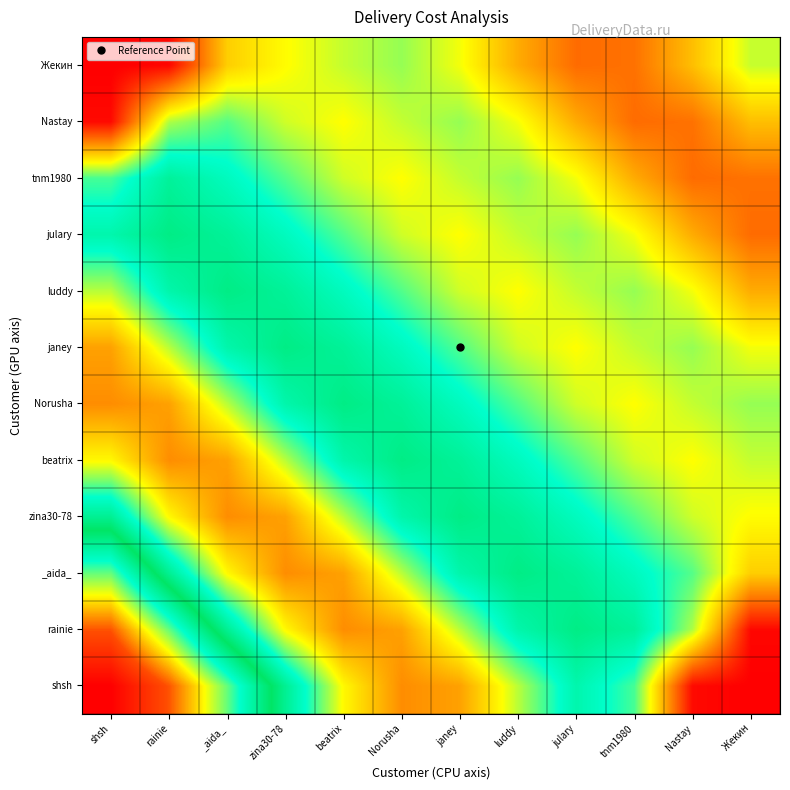

Reading right to left, transcribe all the data shown in this chart.

shsh: Жекин=0.0	Nastay=0.0	tnm1980=0.3	julary=0.4	luddy=0.3	janey=0.1	Norusha=0.1	beatrix=0.2	zina30-78=0.4	_aida_=0.6	rainie=0.8	shsh=0.9
rainie: Жекин=0.0	Nastay=0.3	tnm1980=0.4	julary=0.4	luddy=0.4	janey=0.3	Norusha=0.1	beatrix=0.1	zina30-78=0.2	_aida_=0.4	rainie=0.6	shsh=0.8
_aida_: Жекин=0.2	Nastay=0.3	tnm1980=0.4	julary=0.4	luddy=0.4	janey=0.4	Norusha=0.3	beatrix=0.1	zina30-78=0.1	_aida_=0.2	rainie=0.4	shsh=0.6
zina30-78: Жекин=0.2	Nastay=0.2	tnm1980=0.3	julary=0.4	luddy=0.4	janey=0.4	Norusha=0.4	beatrix=0.3	zina30-78=0.1	_aida_=0.1	rainie=0.2	shsh=0.4
beatrix: Жекин=0.2	Nastay=0.2	tnm1980=0.2	julary=0.3	luddy=0.4	janey=0.4	Norusha=0.4	beatrix=0.4	zina30-78=0.3	_aida_=0.1	rainie=0.1	shsh=0.2
Norusha: Жекин=0.3	Nastay=0.3	tnm1980=0.2	julary=0.2	luddy=0.3	janey=0.4	Norusha=0.4	beatrix=0.4	zina30-78=0.4	_aida_=0.3	rainie=0.1	shsh=0.1
janey: Жекин=0.2	Nastay=0.3	tnm1980=0.3	julary=0.2	luddy=0.2	janey=0.3	Norusha=0.4	beatrix=0.4	zina30-78=0.4	_aida_=0.4	rainie=0.3	shsh=0.1
luddy: Жекин=0.2	Nastay=0.2	tnm1980=0.3	julary=0.3	luddy=0.2	janey=0.2	Norusha=0.3	beatrix=0.4	zina30-78=0.4	_aida_=0.4	rainie=0.4	shsh=0.3
julary: Жекин=0.1	Nastay=0.2	tnm1980=0.2	julary=0.3	luddy=0.3	janey=0.2	Norusha=0.2	beatrix=0.3	zina30-78=0.4	_aida_=0.4	rainie=0.4	shsh=0.4
tnm1980: Жекин=0.1	Nastay=0.1	tnm1980=0.2	julary=0.2	luddy=0.3	janey=0.3	Norusha=0.2	beatrix=0.2	zina30-78=0.3	_aida_=0.4	rainie=0.4	shsh=0.3
Nastay: Жекин=0.2	Nastay=0.1	tnm1980=0.1	julary=0.2	luddy=0.2	janey=0.3	Norusha=0.3	beatrix=0.2	zina30-78=0.2	_aida_=0.3	rainie=0.3	shsh=0.0
Жекин: Жекин=0.2	Nastay=0.2	tnm1980=0.1	julary=0.1	luddy=0.2	janey=0.2	Norusha=0.3	beatrix=0.2	zina30-78=0.2	_aida_=0.2	rainie=0.0	shsh=0.0